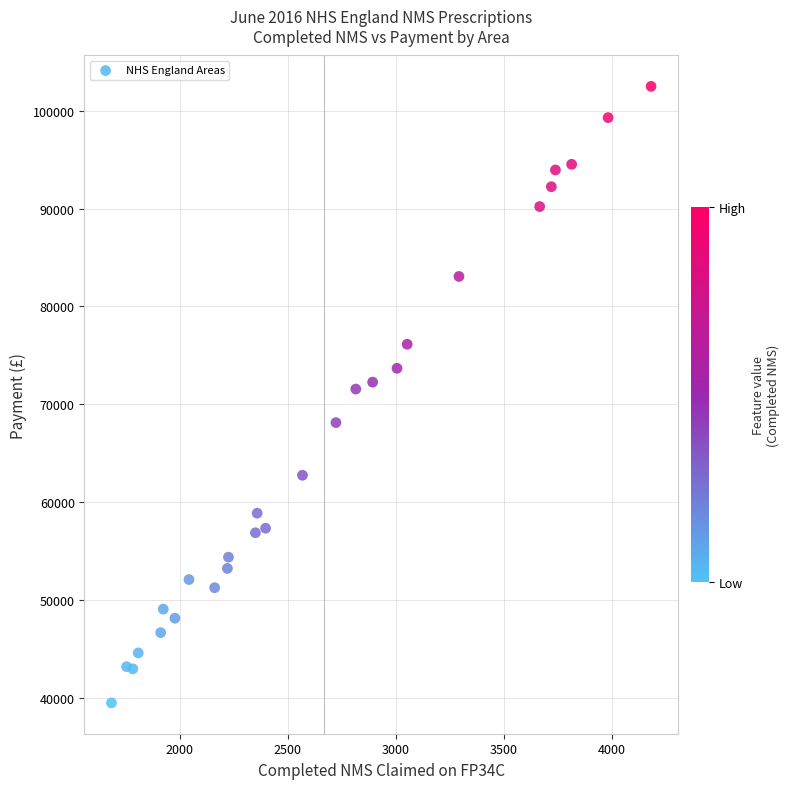

What is the range of X values (max minus min)?

2500.0